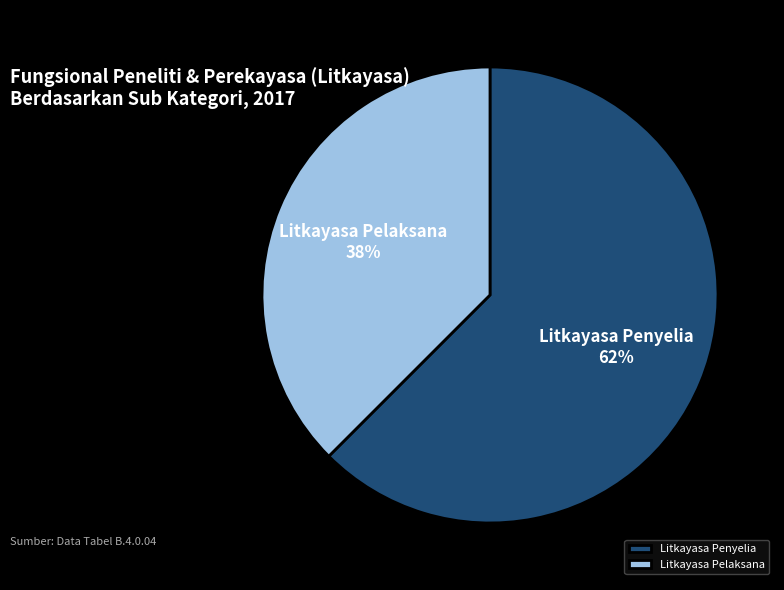

To the nearest percent, what is the combined percentage of Litkayasa Penyelia and Litkayasa Pelaksana?

100%